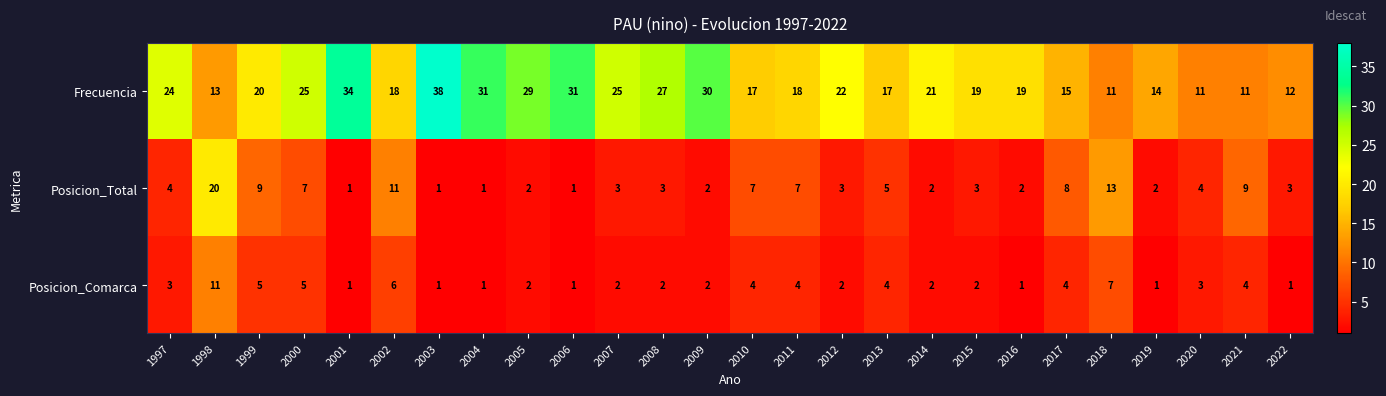

Count the Posicion_Comarca values in the range 1 to 4.

21